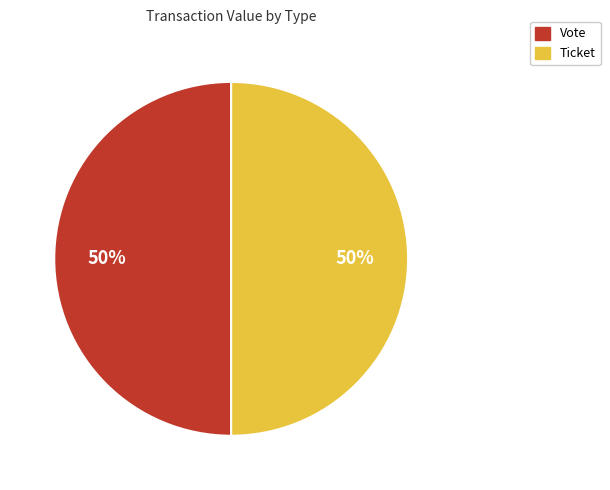

To the nearest percent, what is the average slice percentage?

50%